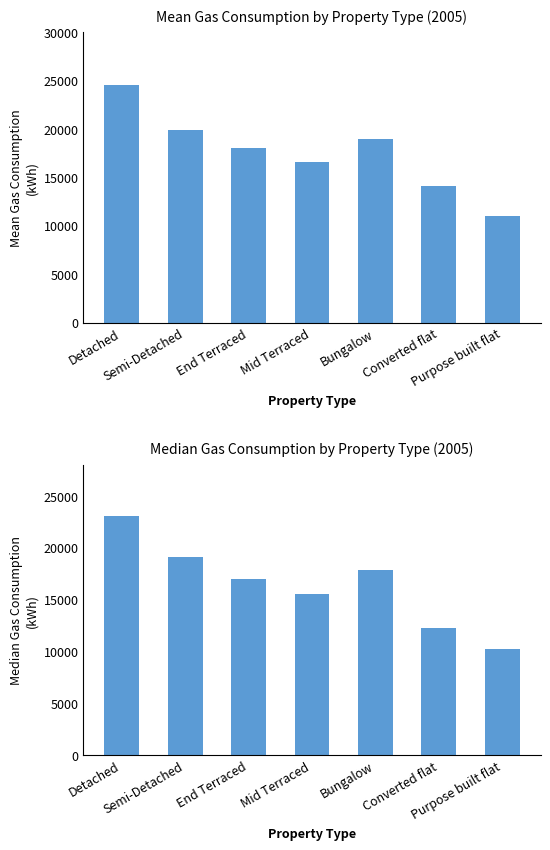

Which label corresponds to the largest value in the chart?

Detached